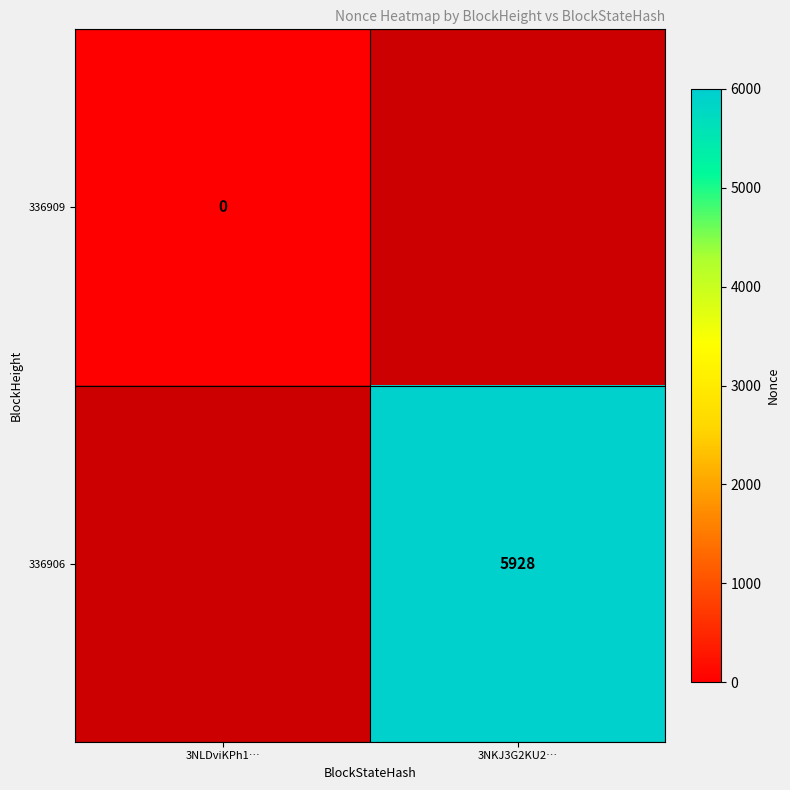

The value of 336906 at 3NKJ3G2KU2… is 1501. True or false?

False